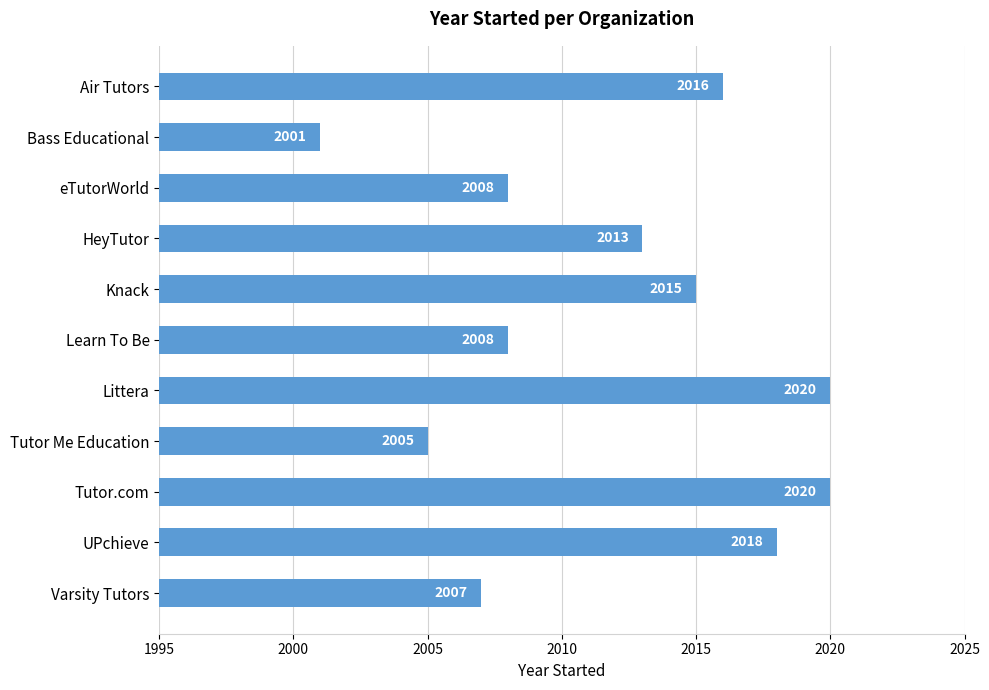

What position from the bottom is UPchieve?

2